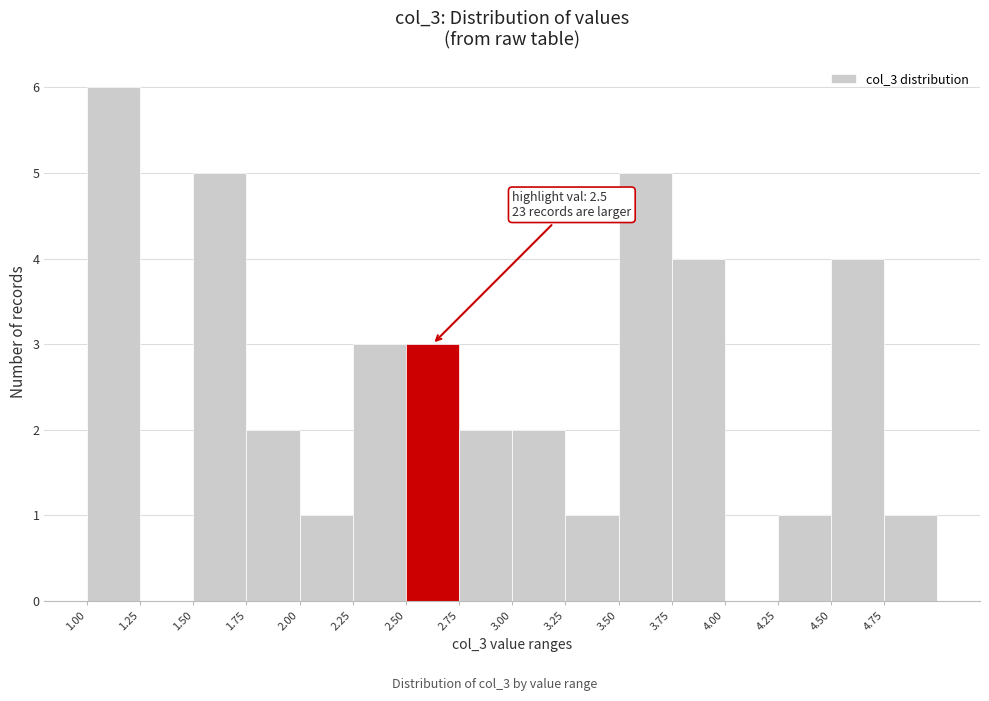

Over which range of the x-axis is the bar tallest?

1.00 to 1.25